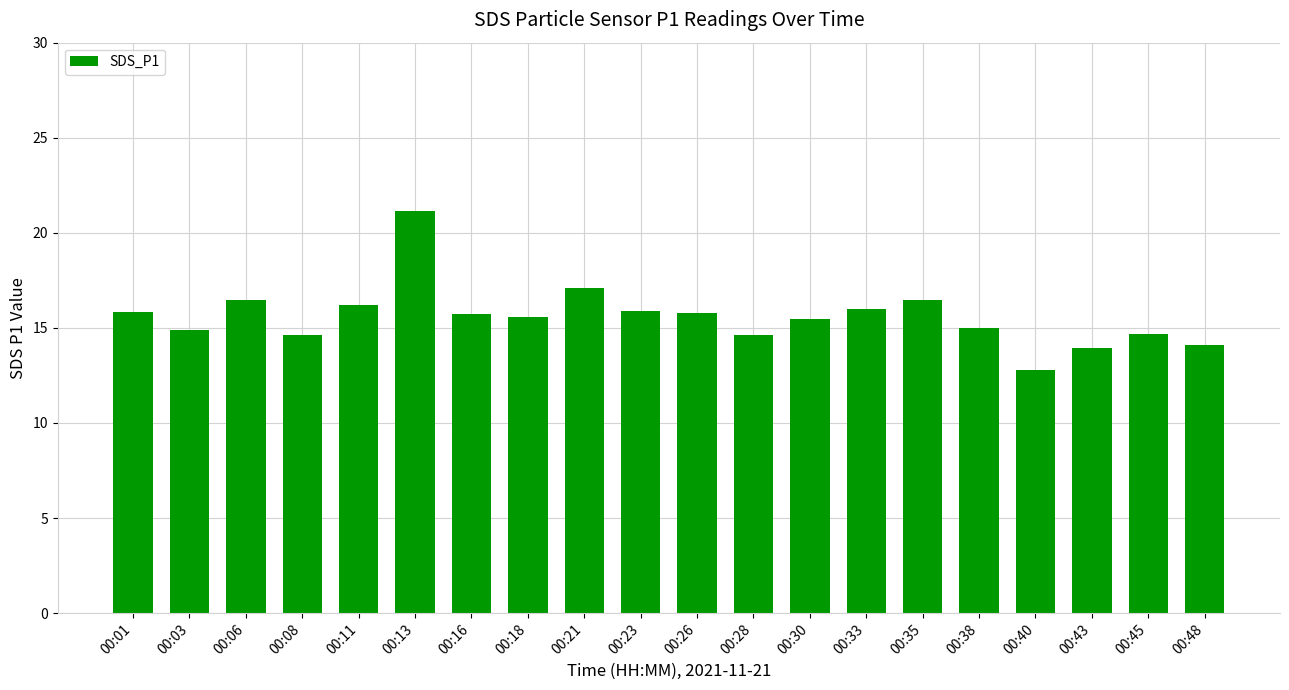

Which category has the highest value across all series?

00:13